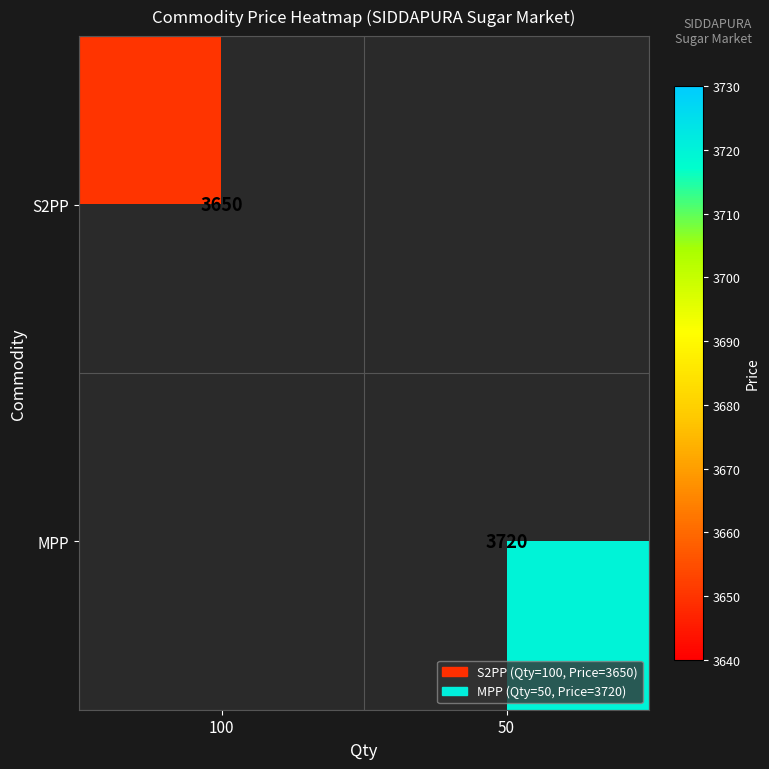

Is it true that MPP equals 6345.3 at 50?

False